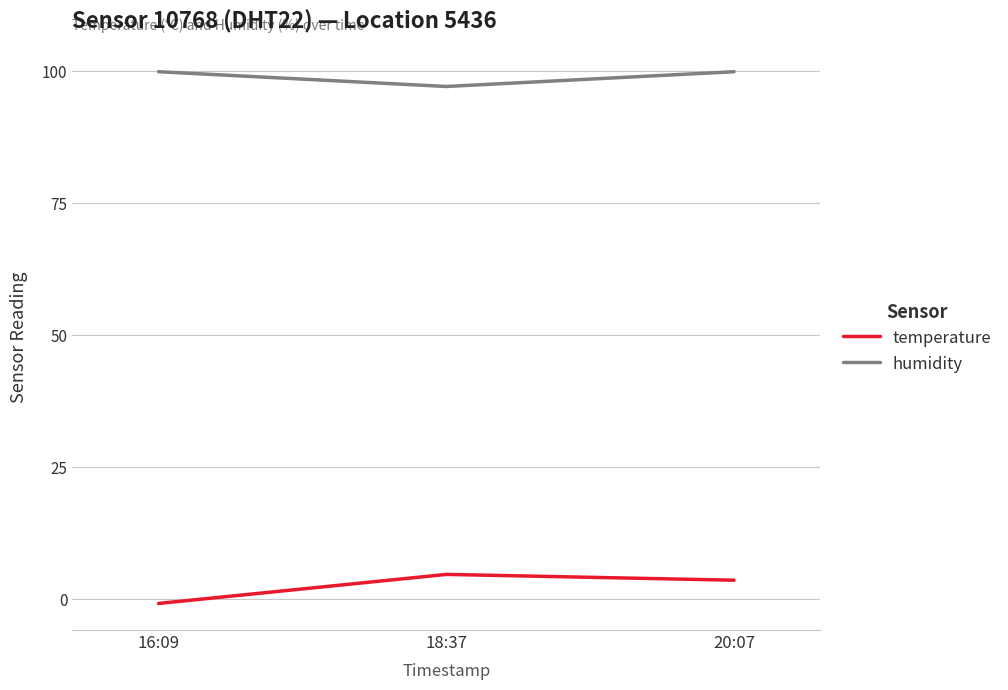

Read the temperature value at 18:37.

4.7